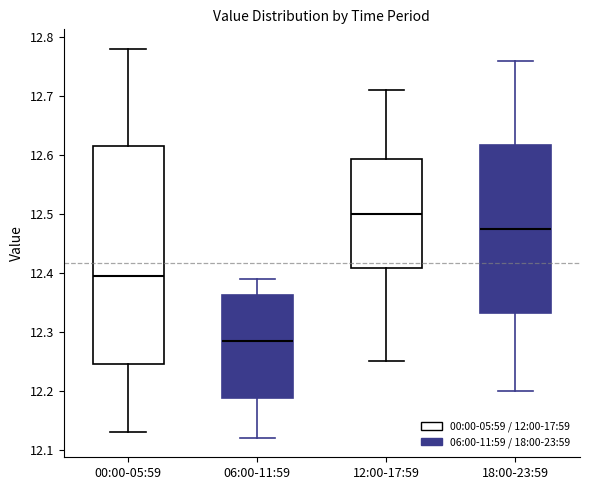

Reading left to right, transcribe this box plot: for each box, give where its median line is, the range the box spans, and where its two whiskers end, as read against the y-axis. The values are not printed on the chart, so give them approximately, as read against the axis.

00:00-05:59: median 12.40, box 12.25 to 12.62, whiskers 12.13 to 12.78
06:00-11:59: median 12.29, box 12.19 to 12.36, whiskers 12.12 to 12.39
12:00-17:59: median 12.50, box 12.41 to 12.59, whiskers 12.25 to 12.71
18:00-23:59: median 12.48, box 12.33 to 12.62, whiskers 12.20 to 12.76